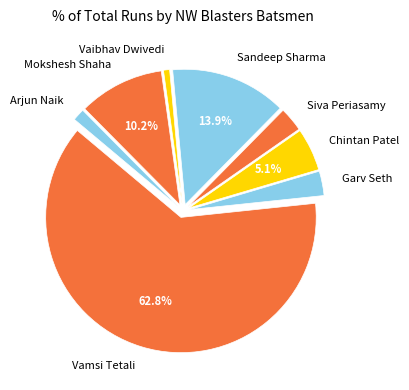

Which slice represents more than half of the pie?

Vamsi Tetali